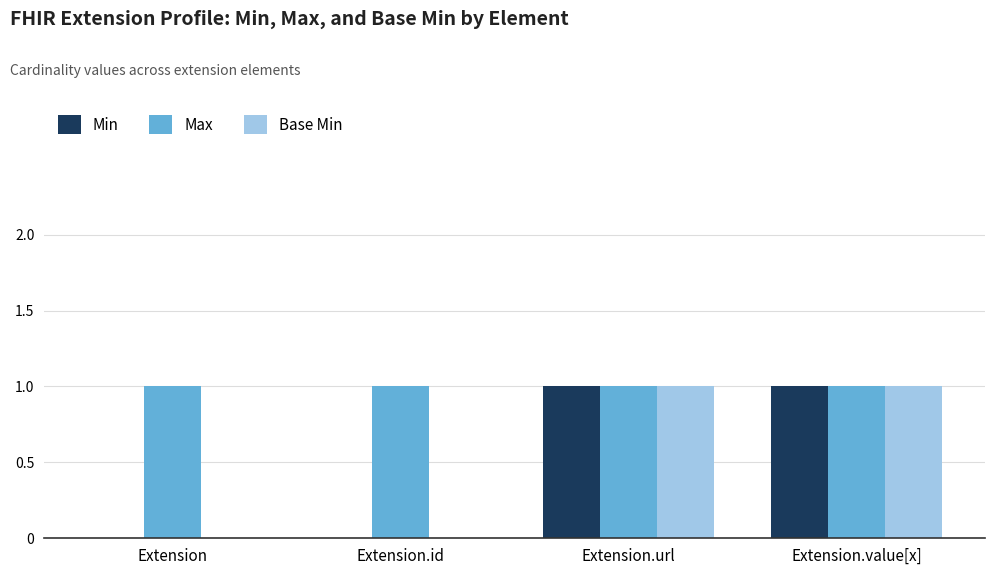

What value does the Max series have at Extension.url?

1